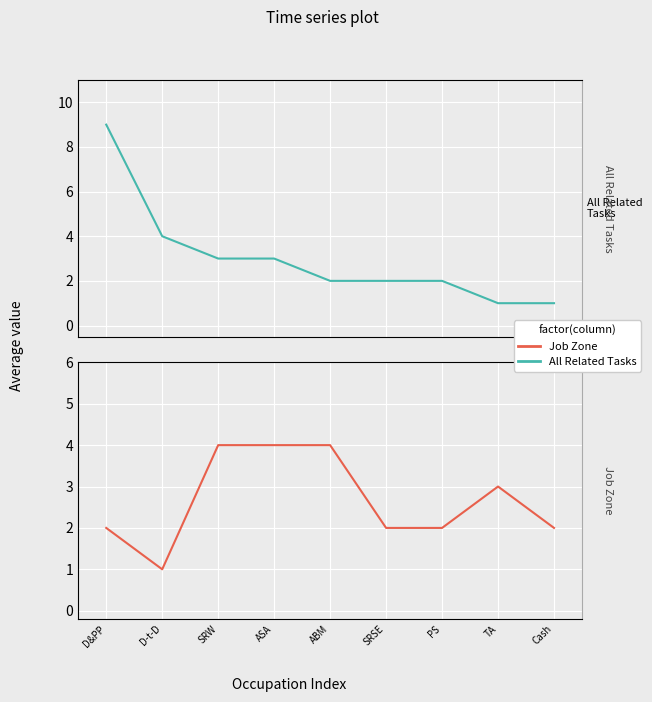

Rank the categories by All Related Tasks value from highest to lowest.

D&PP, D-t-D, SRW, ASA, ABM, SRSE, PS, TA, Cash